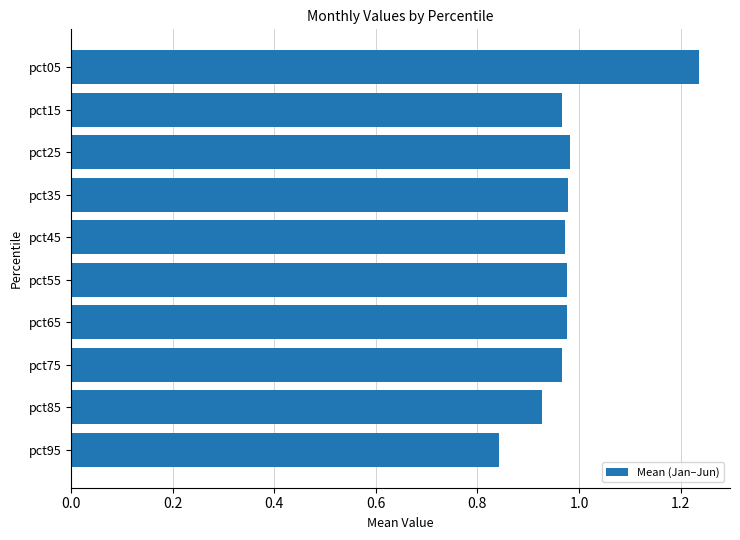

What is the sum of all values?

9.8